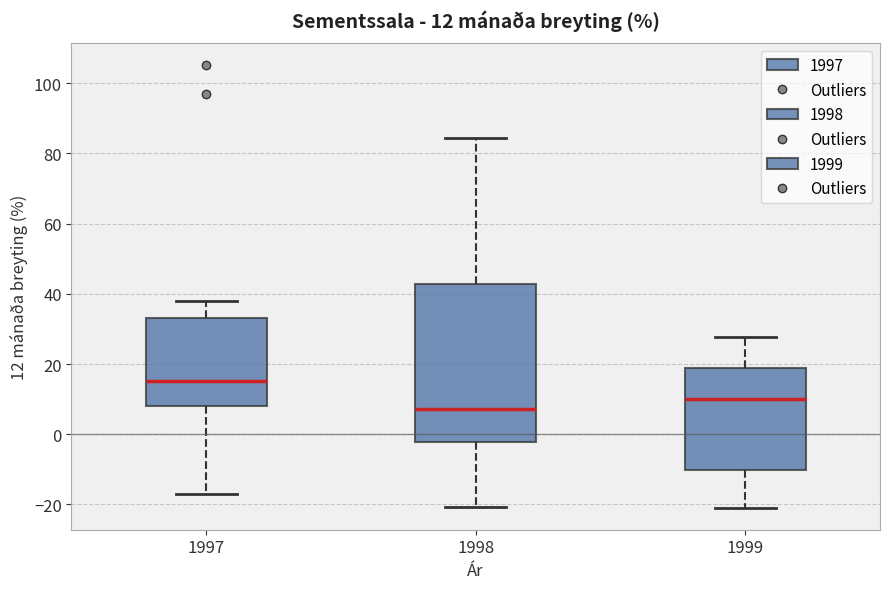

Comparing the boxes themselves (not the whiskers), which one is the tallest?

1998